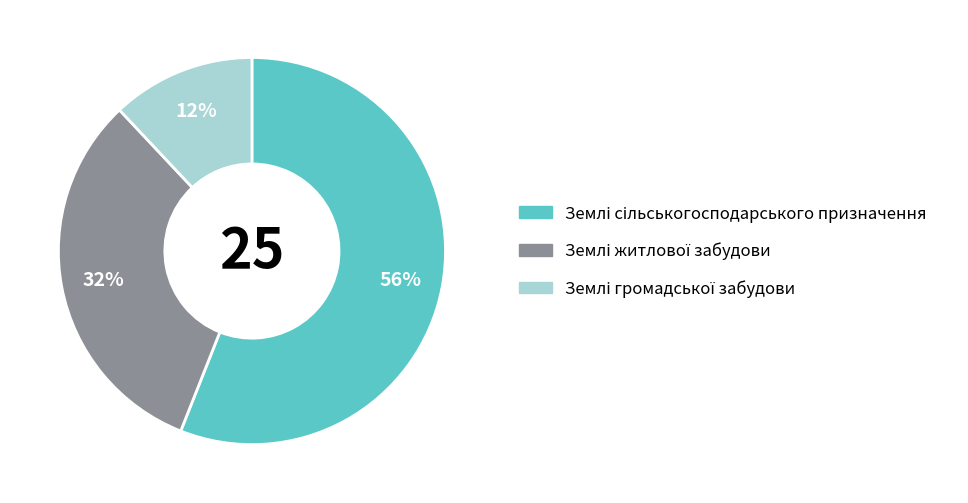

Is there a majority slice in this chart?

Yes